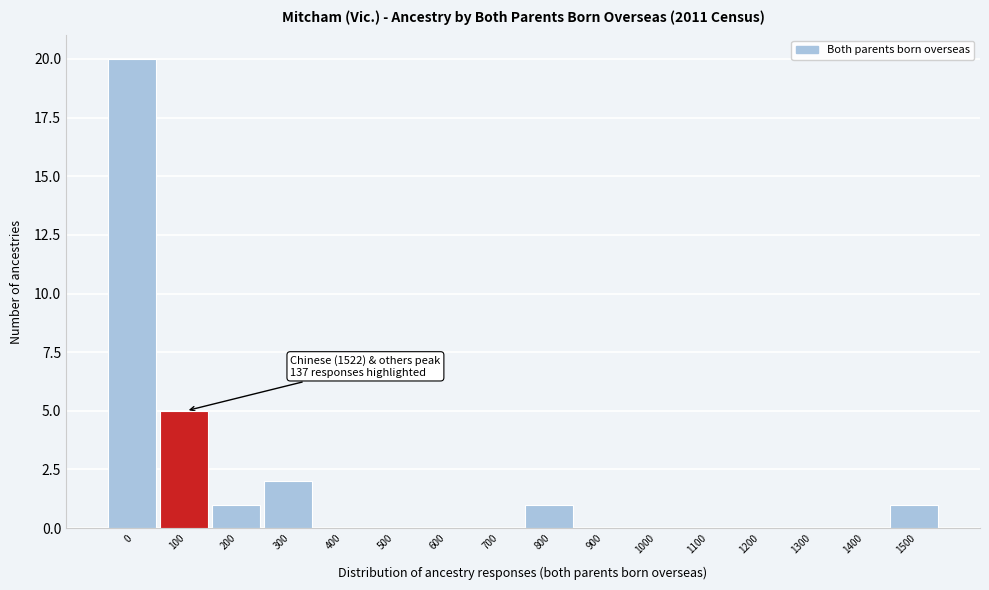

Reading right to left, list all the values displayed in this chart.

1500=1	1400=0	1300=0	1200=0	1100=0	1000=0	900=0	800=1	700=0	600=0	500=0	400=0	300=2	200=1	100=5	0=20